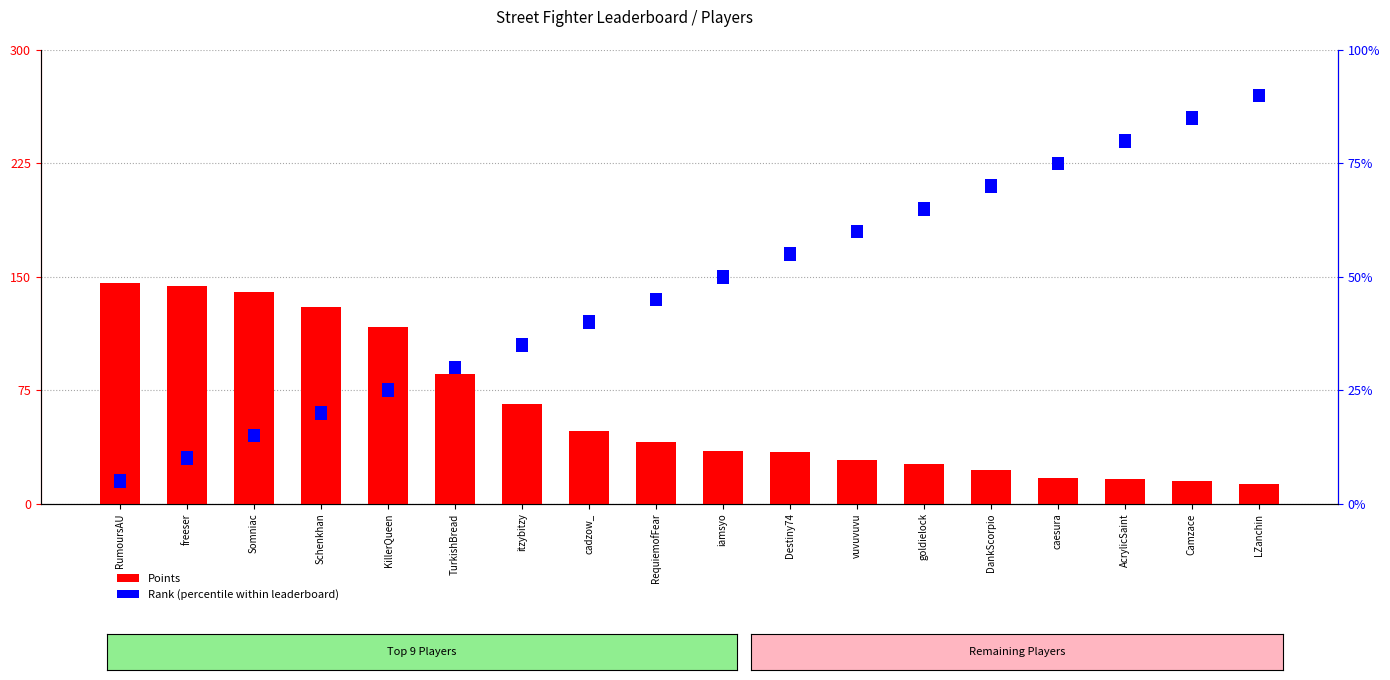

What is the label of the 4th bar from the left?

Schenkhan